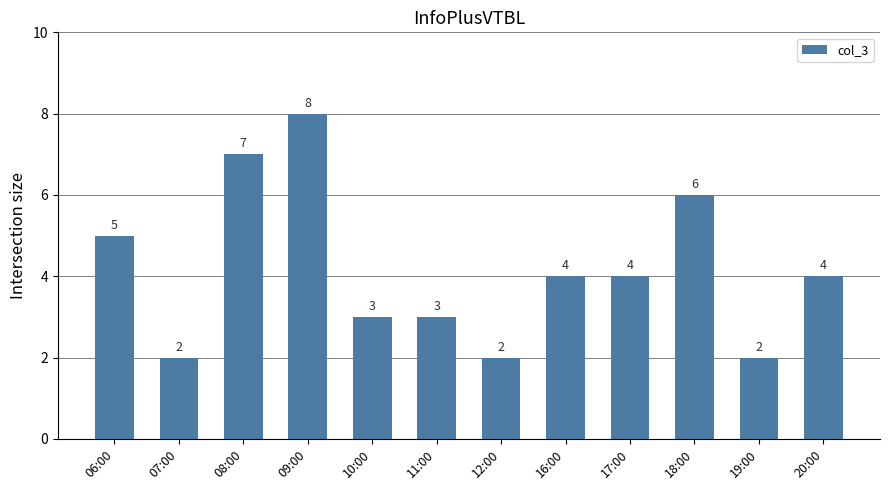

Which category has the highest value across all series?

09:00